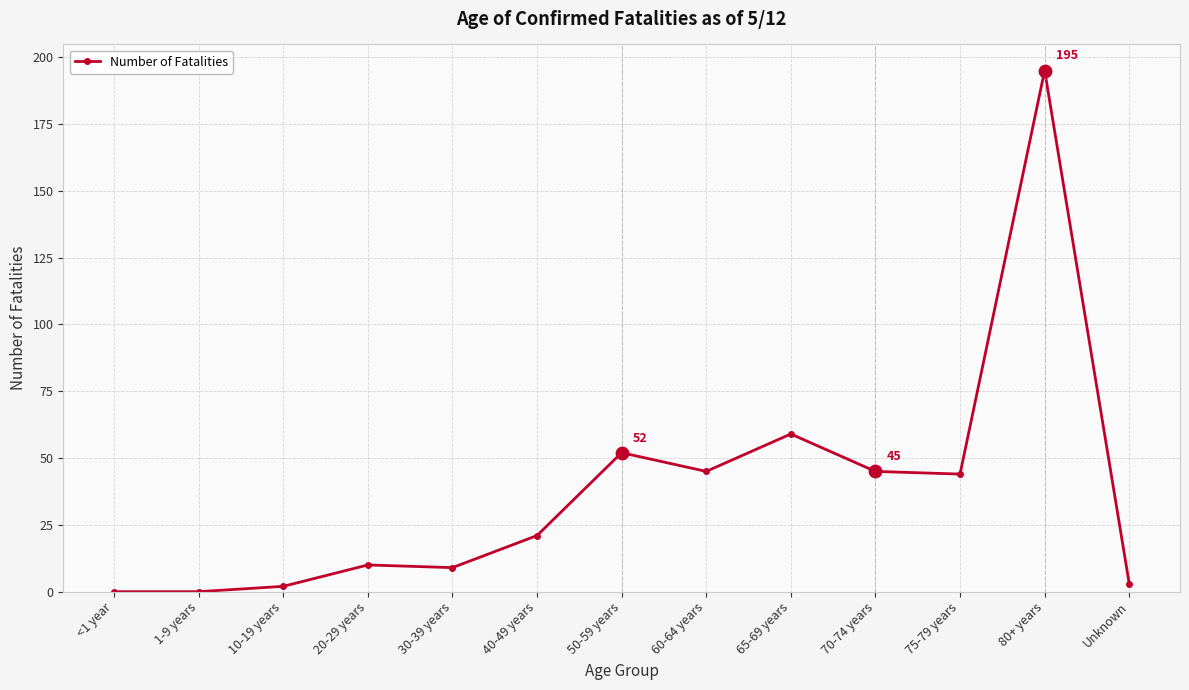

What is the ratio of the value at 70-74 years to the value at Unknown?

15.0